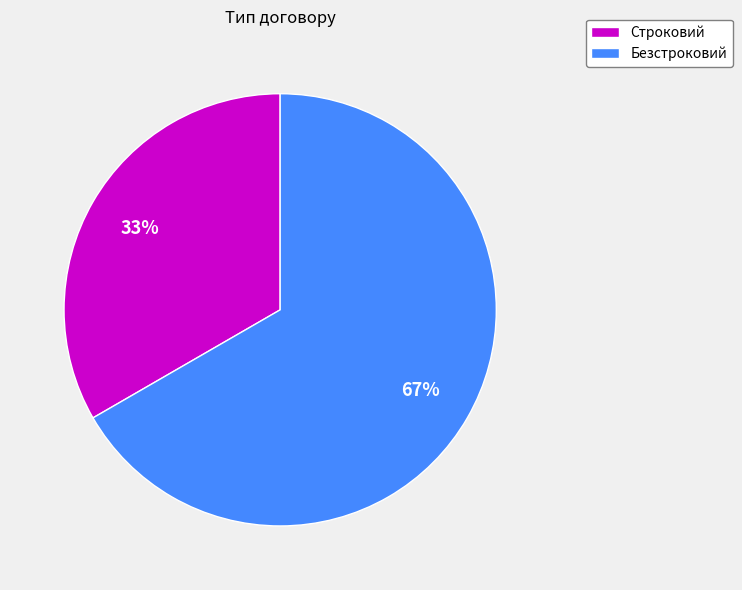

True or false: Безстроковий accounts for 52% of the total.

False